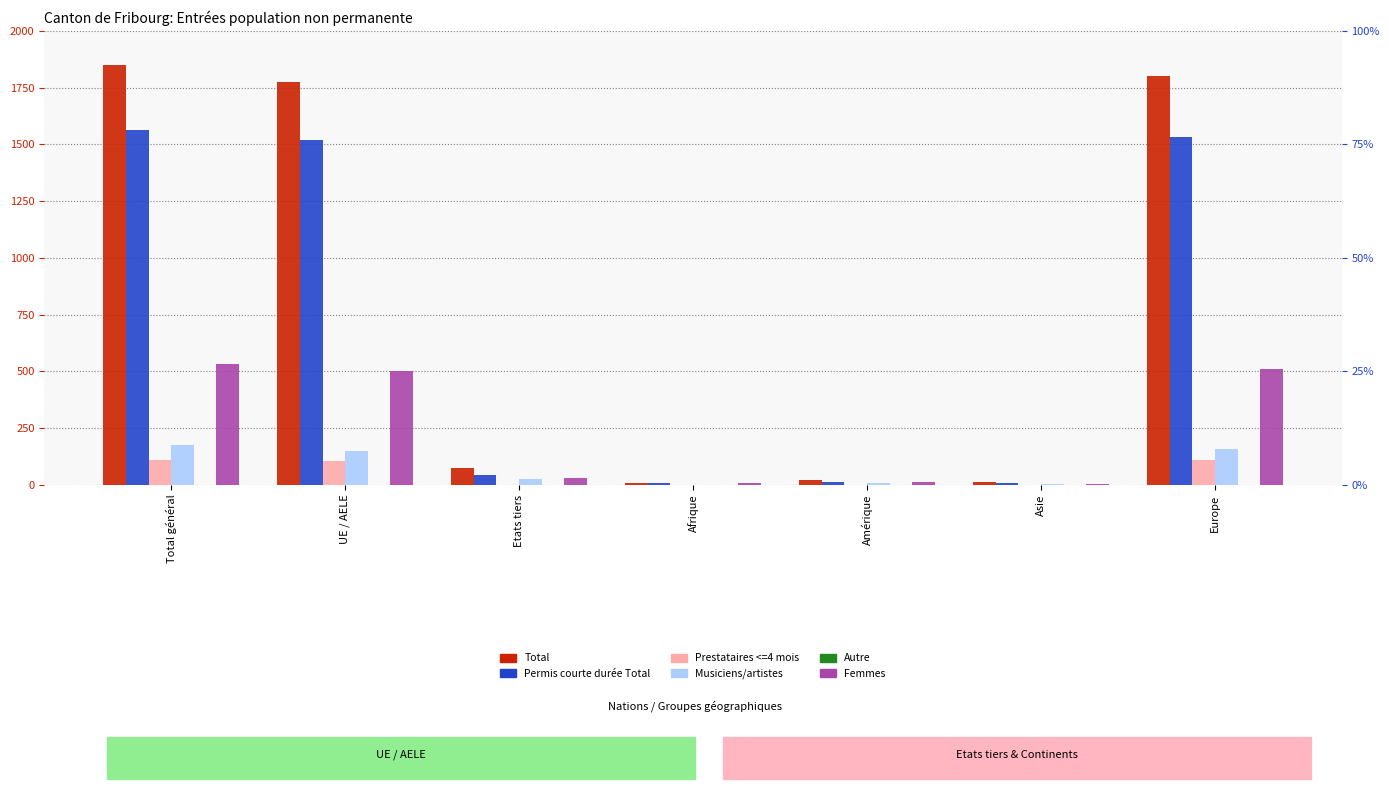

What is the greatest value displayed?

1849